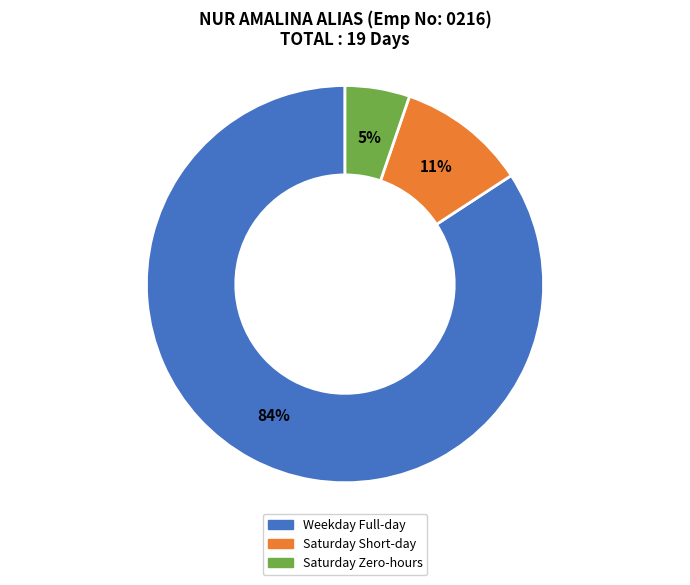

Rank the categories by value from highest to lowest.

Weekday Full-day, Saturday Short-day, Saturday Zero-hours